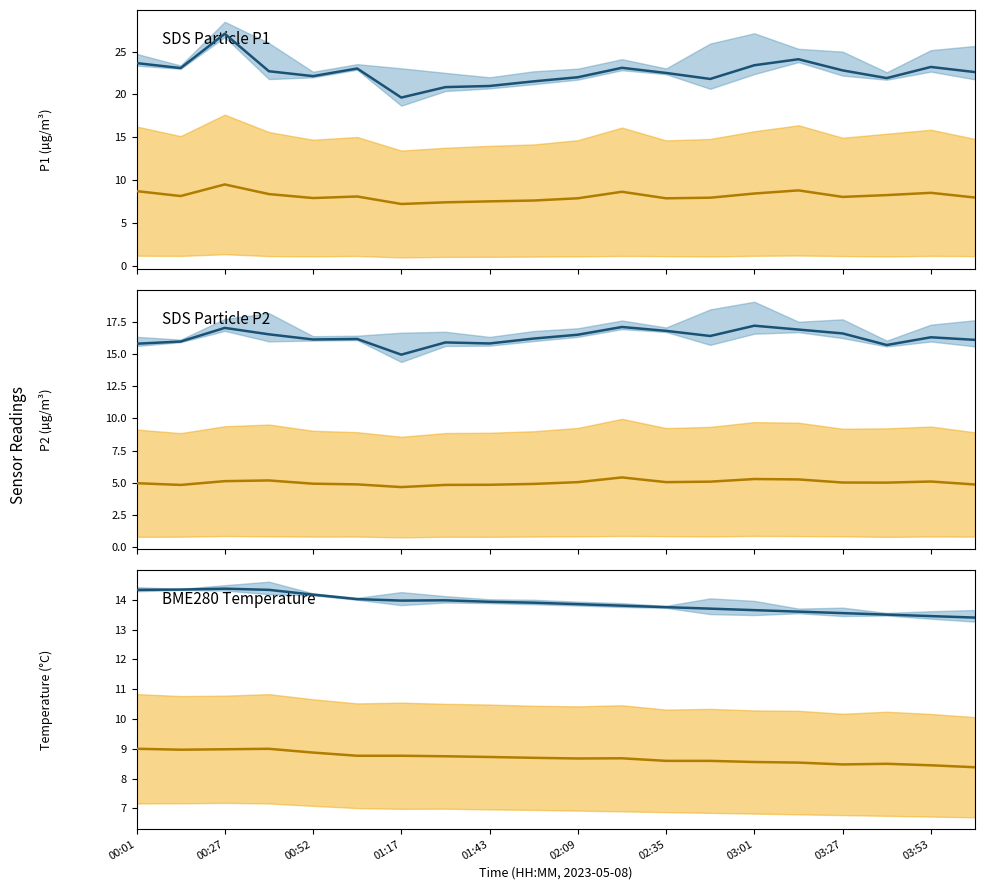

Which series changed the most between 00:27 and 13?

SDS_P1